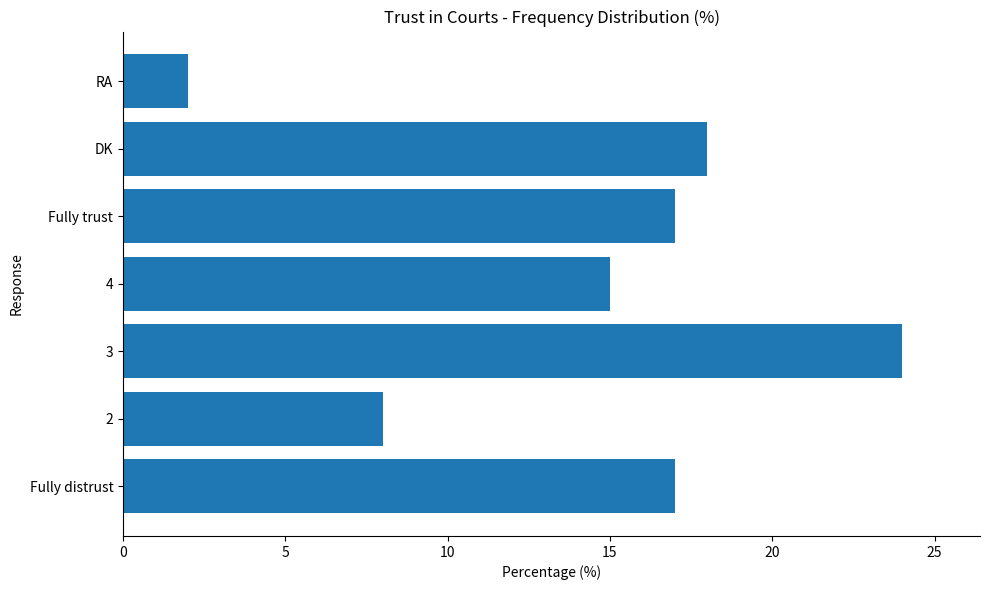

Reading bottom to top, extract all data points from this chart.

Fully distrust=17	2=8	3=24	4=15	Fully trust=17	DK=18	RA=2